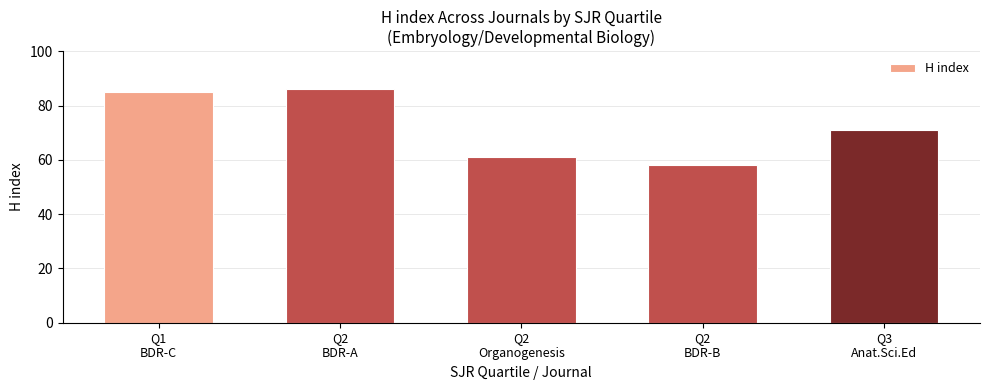

Are the bars horizontal?

No